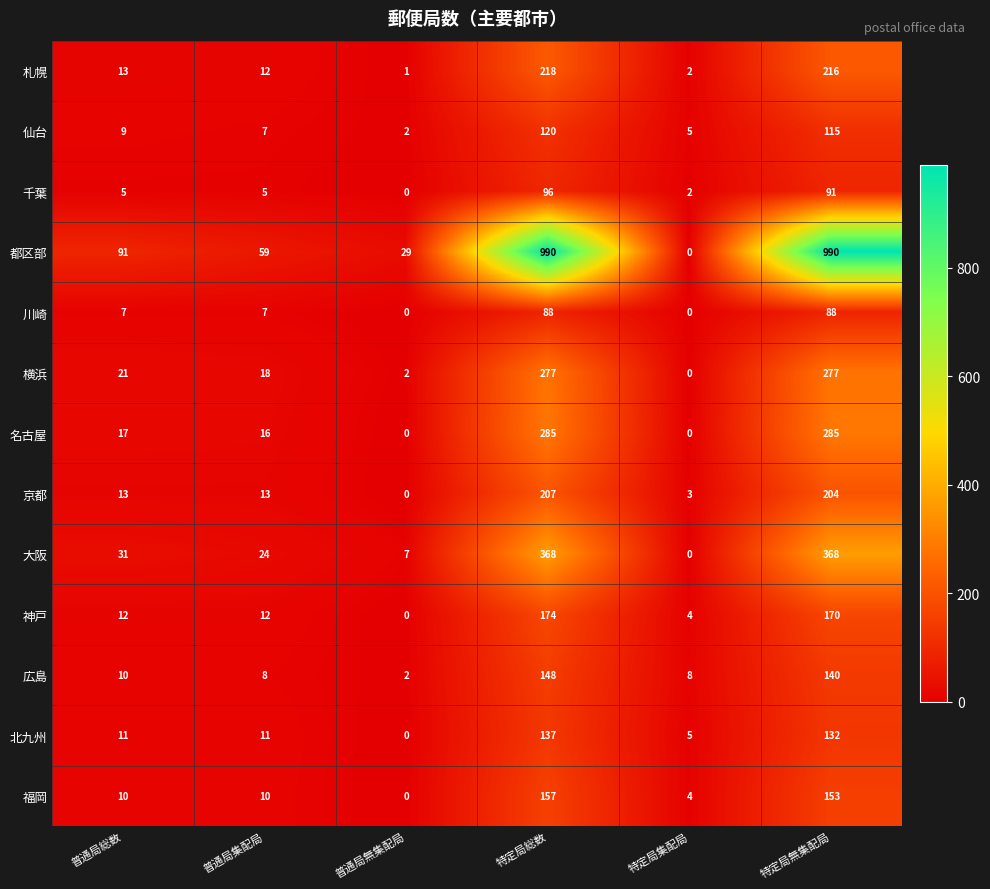

At which category is the sum across all series the highest?

特定局総数